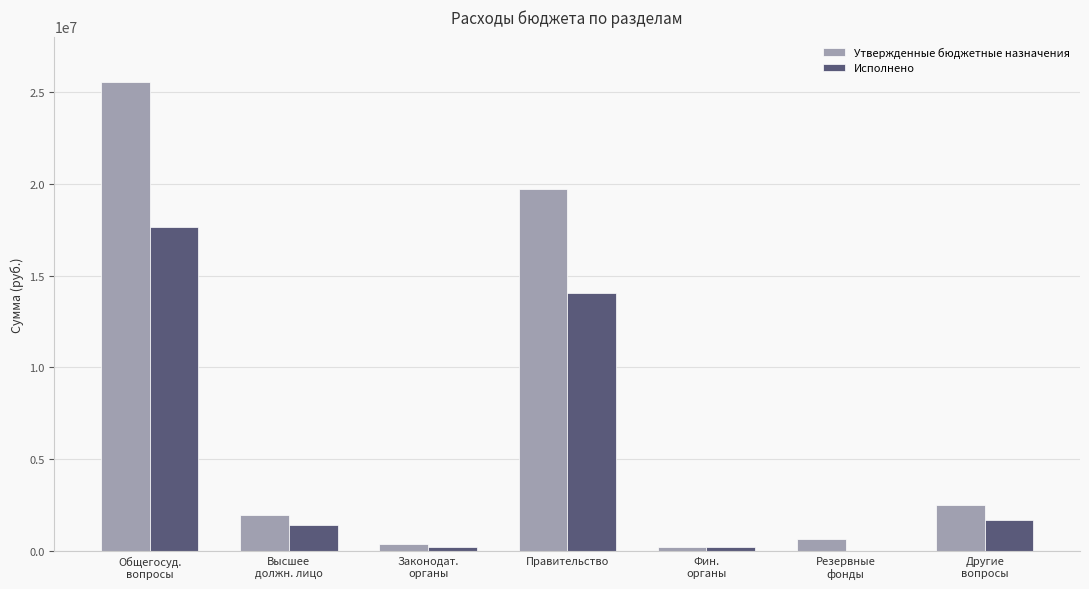

What is the maximum value shown in the chart?

25519632.2